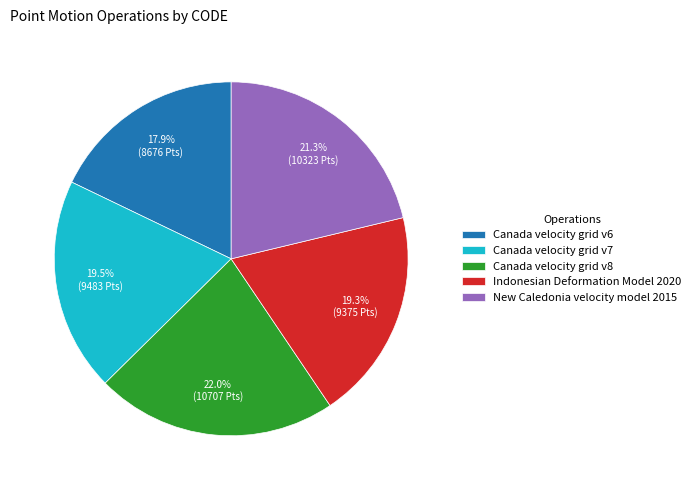

Does Canada velocity grid v7 represent more than half of the total?

No